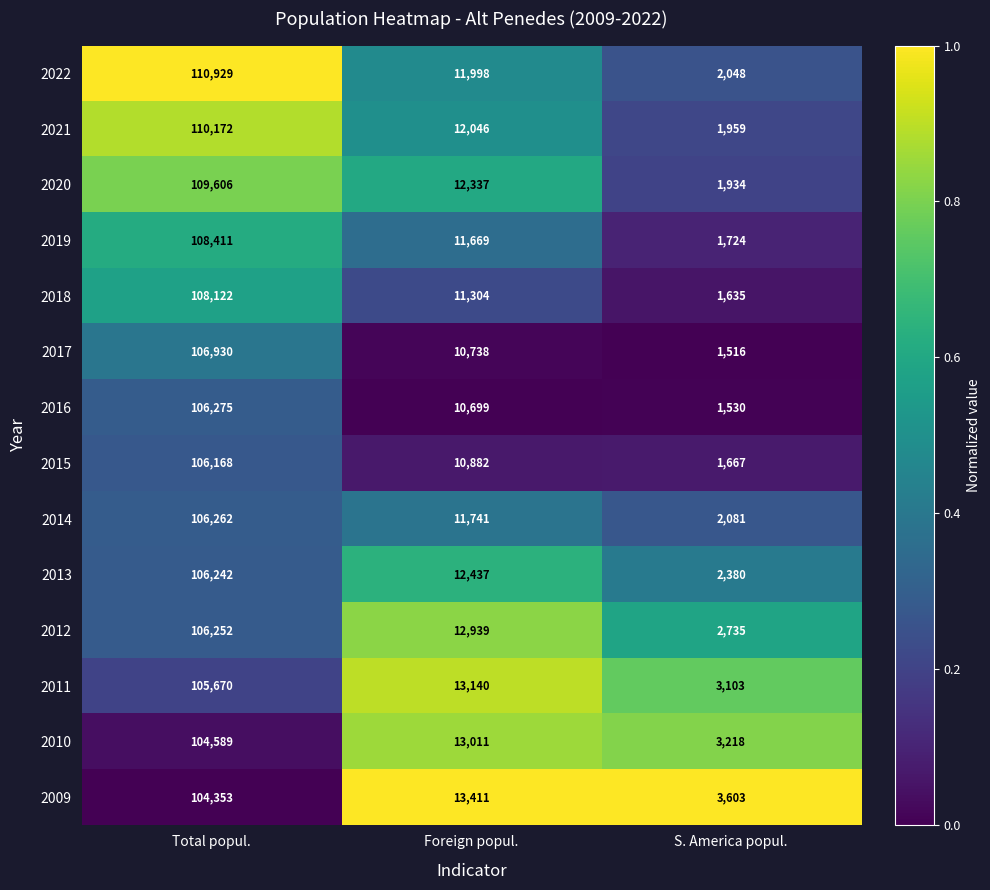

Rank the categories by 2015 value from highest to lowest.

Total popul., Foreign popul., S. America popul.